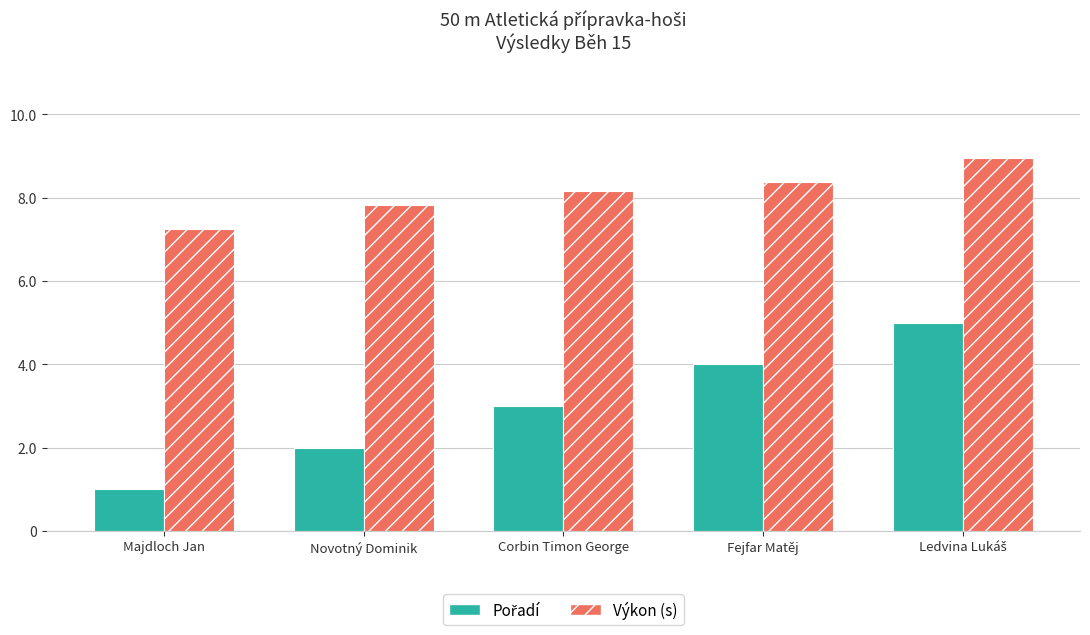

At which category does the chart reach its minimum across all series?

Majdloch Jan